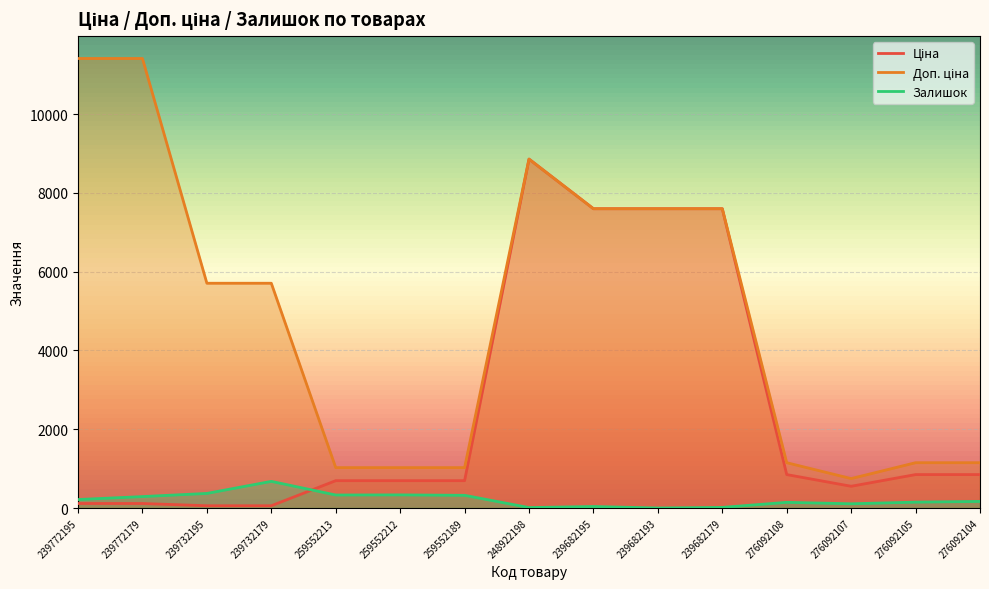

Where is the first local maximum for Доп. ціна?

248922198